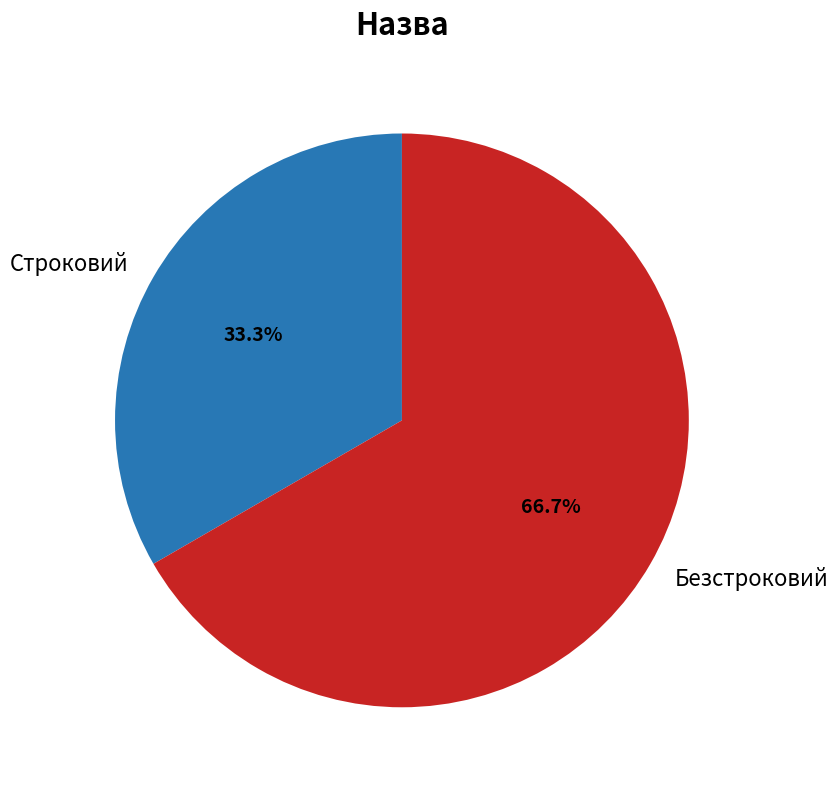

Which has a higher value, Безстроковий or Строковий?

Безстроковий